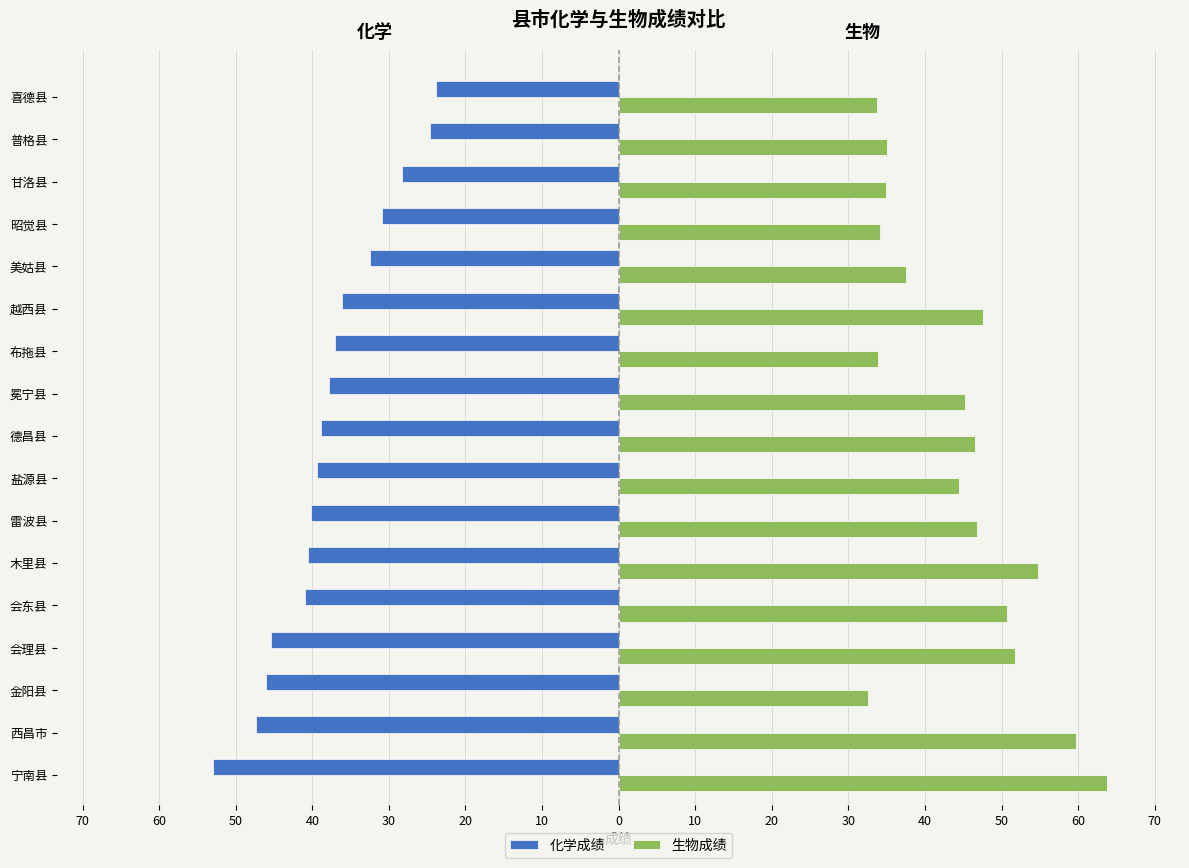

What are all the series names shown in the legend?

化学成绩, 生物成绩